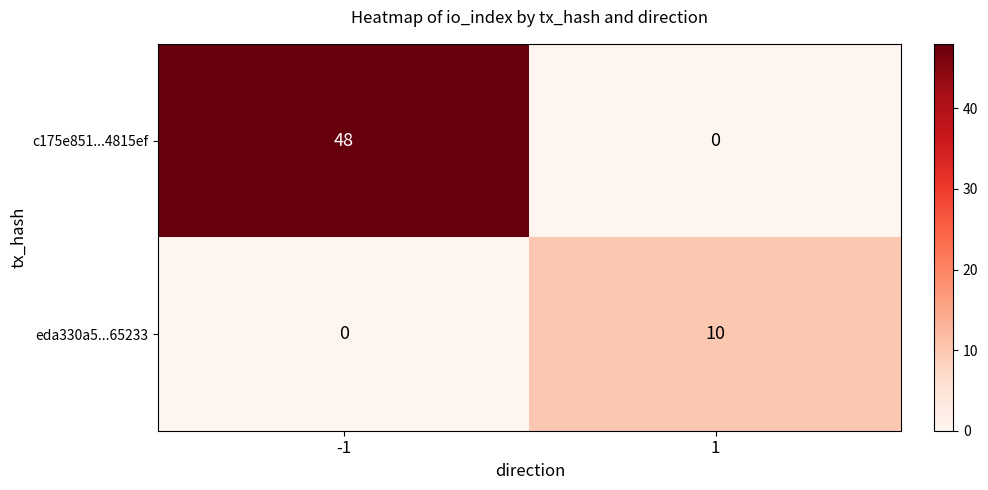

What is the difference between the maximum and minimum values in the eda330a5...65233 series?

10